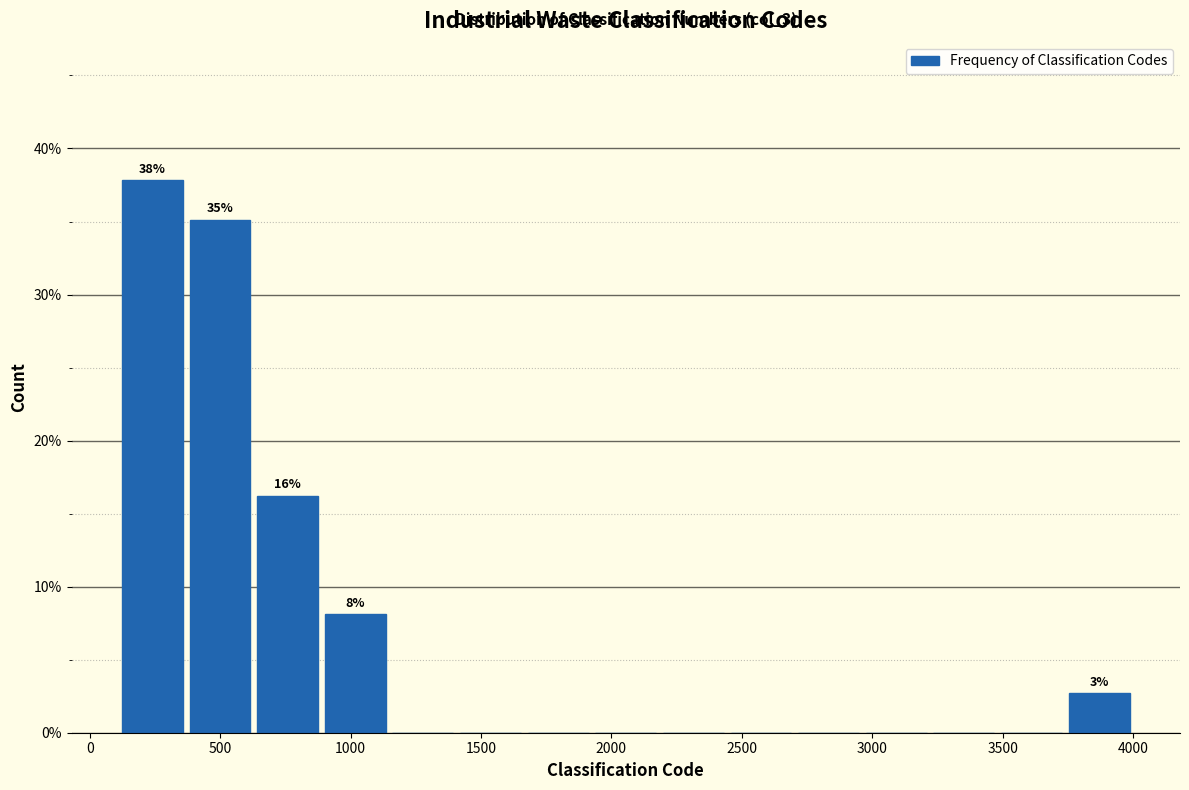

Which range on the x-axis has the tallest bar?

100 to 350